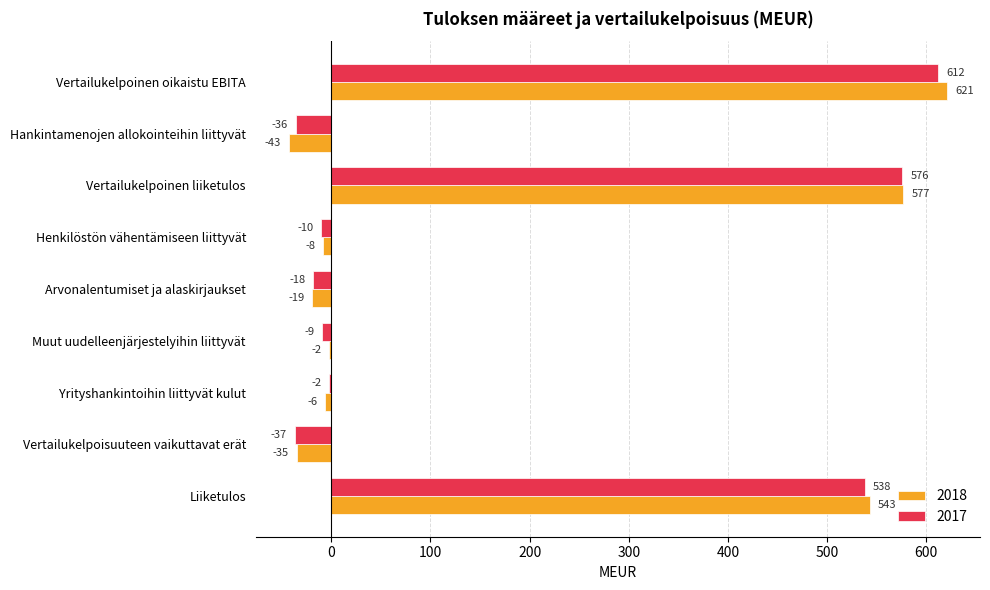

What is the difference between the 2018 values at Vertailukelpoinen liiketulos and Henkilöstön vähentämiseen liittyvät?

585